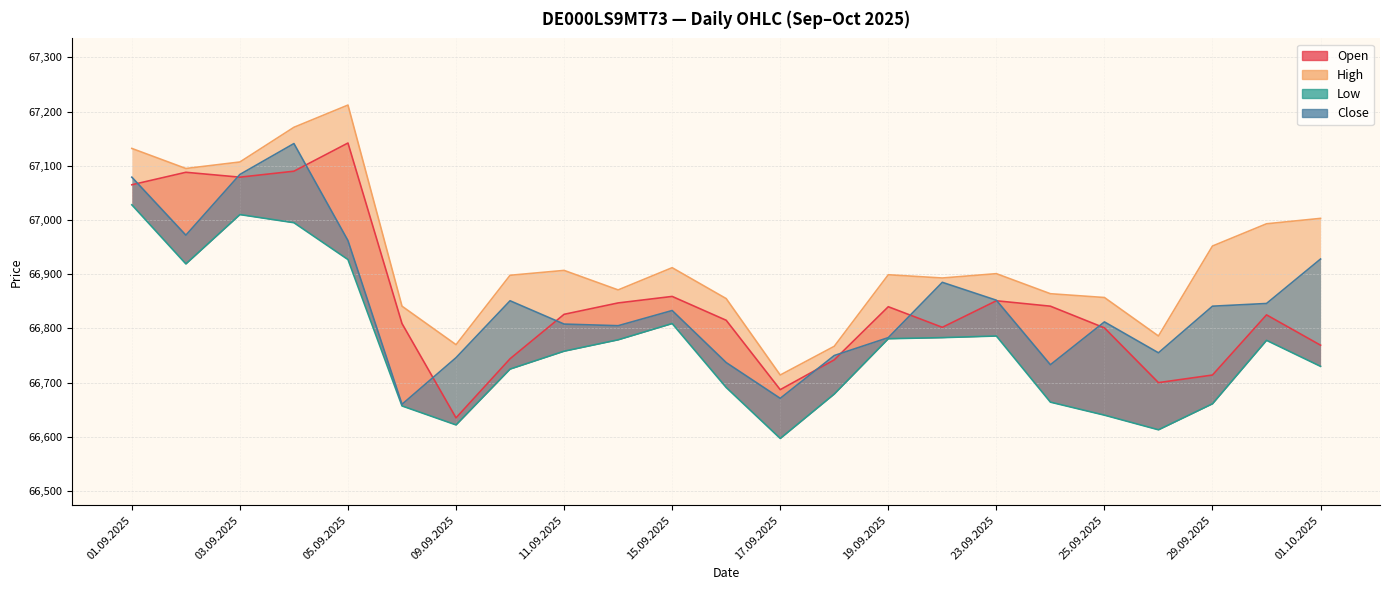

At which category is the sum across all series the highest?

04.09.2025